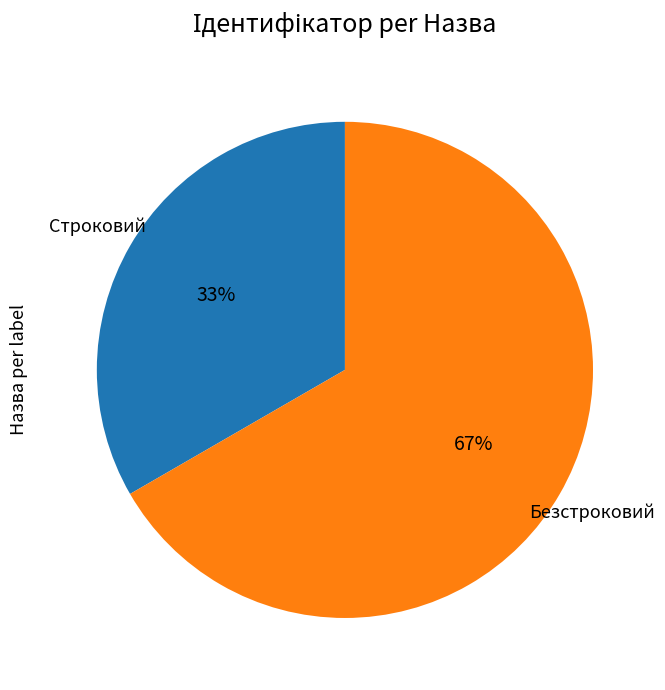

To the nearest percent, what is the average slice percentage?

50%